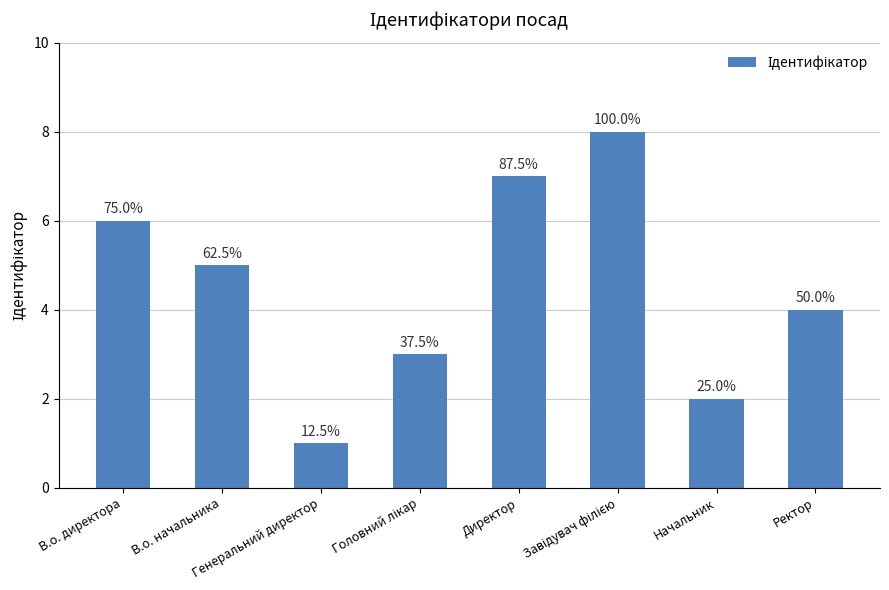

What is the sum of the values at Головний лікар and Ректор?

7